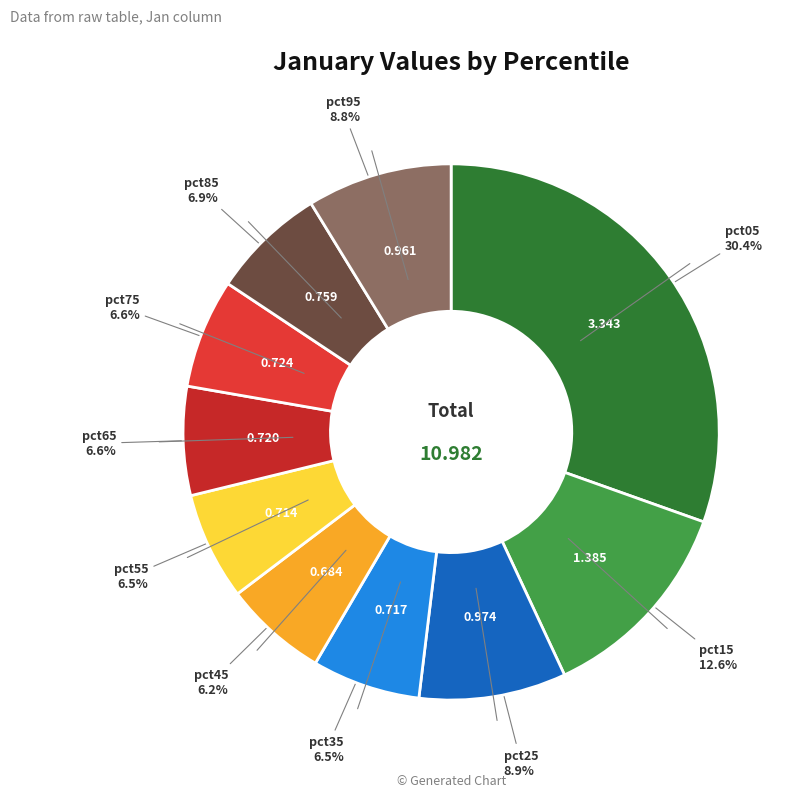

How many slices are in this pie chart?

10